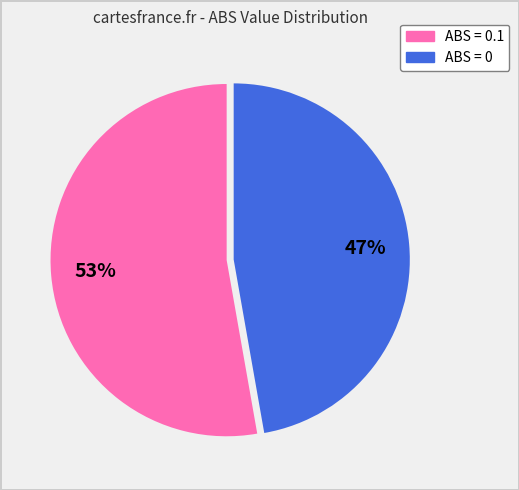

Between ABS = 0 and ABS = 0.1, which is larger?

ABS = 0.1